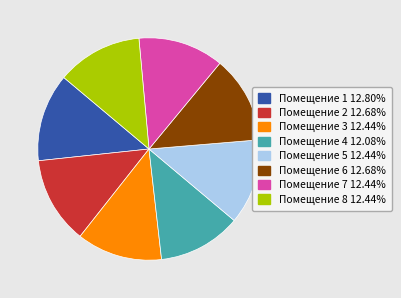

Does any single category account for the majority?

No